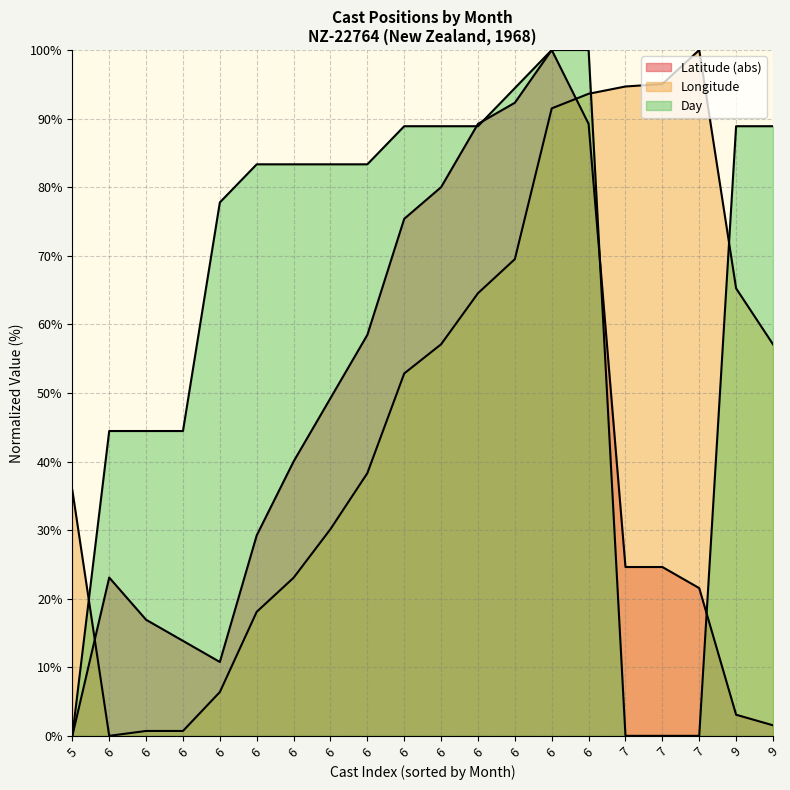

How many values in the Latitude series exceed 29?

10